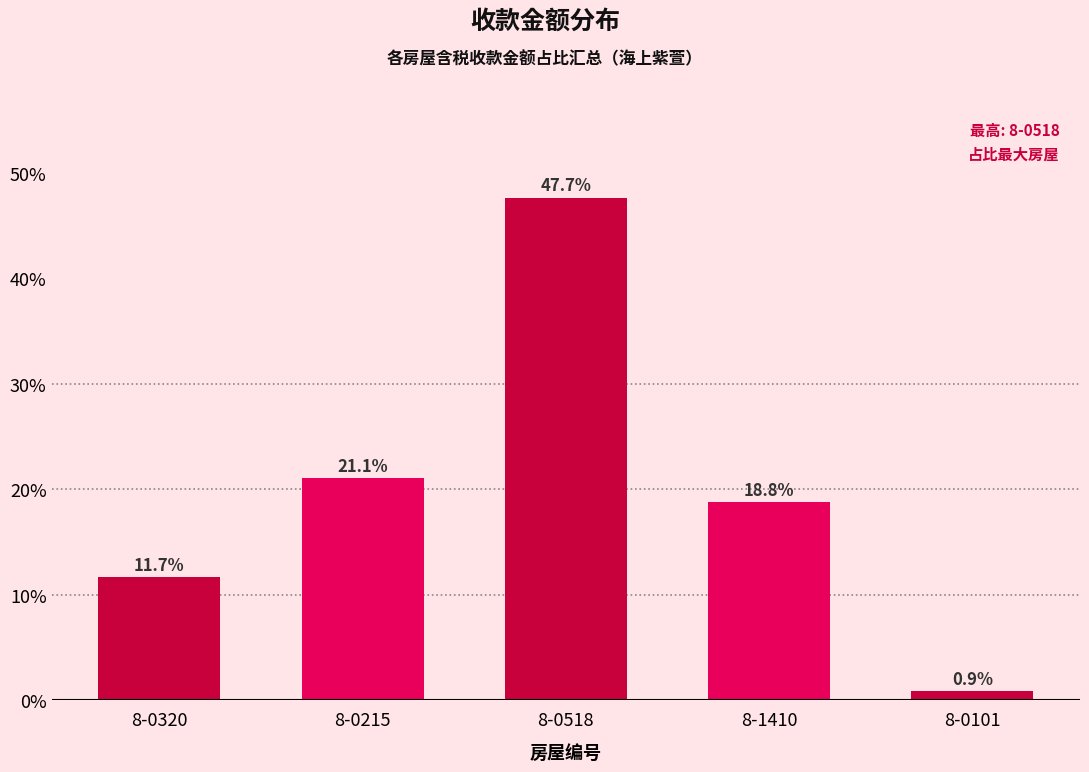

What is the label of the 4th bar from the right?

8-0215